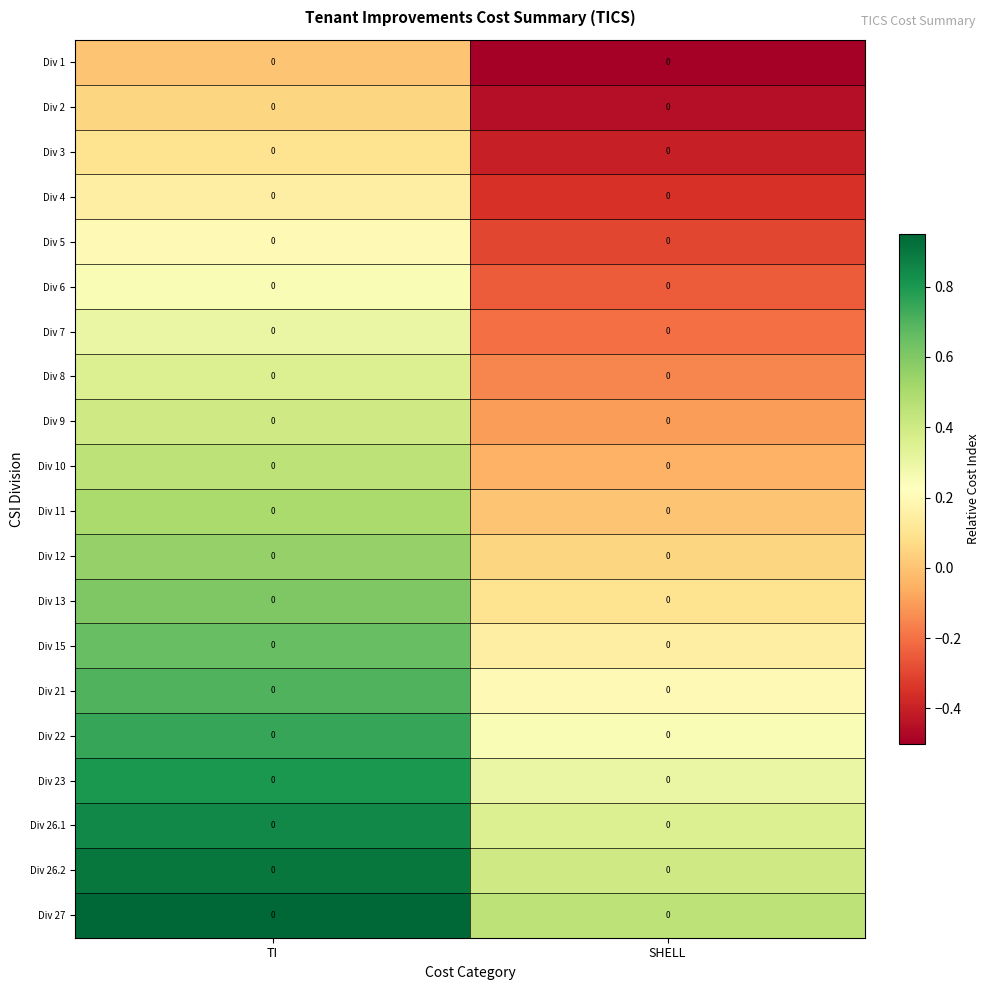

True or false: Div 4 has a value of 0.0 at TI.

False